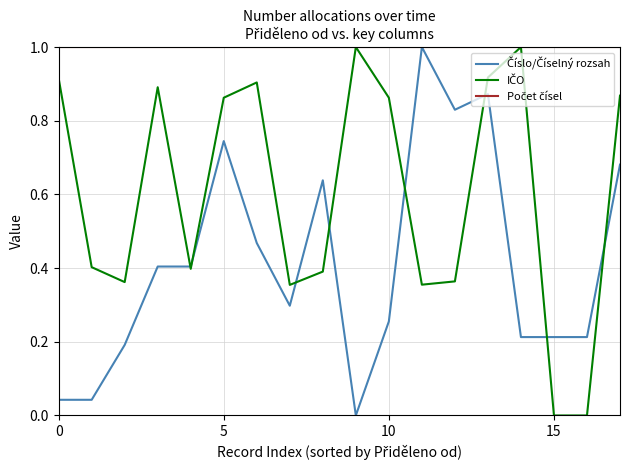

Rank the series by their average value, from lowest to highest.

Číslo/Číselný rozsah, IČO, Počet čísel